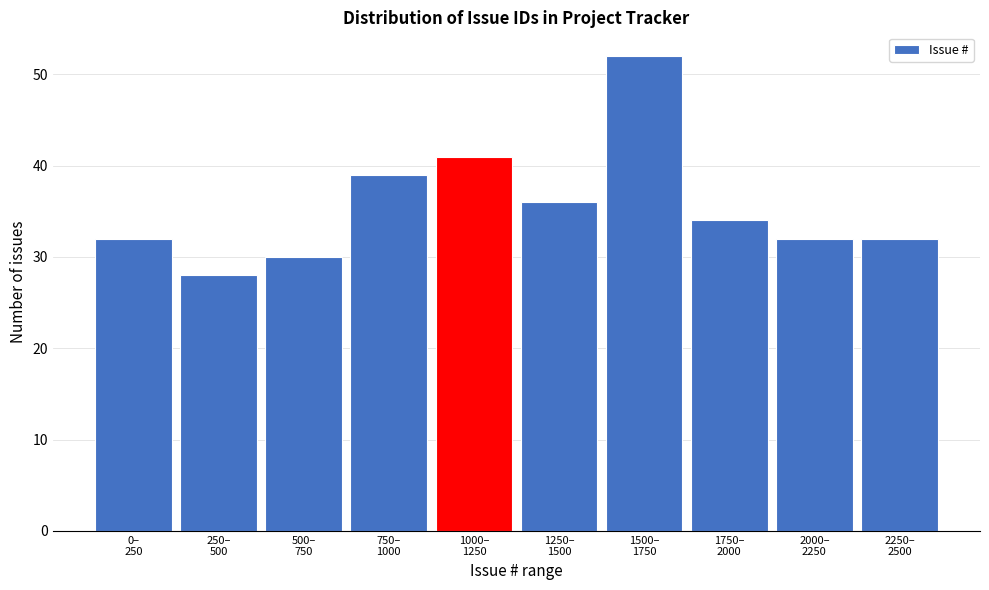

Reading left to right, transcribe all the data shown in this chart.

32	28	30	39	41	36	52	34	32	32